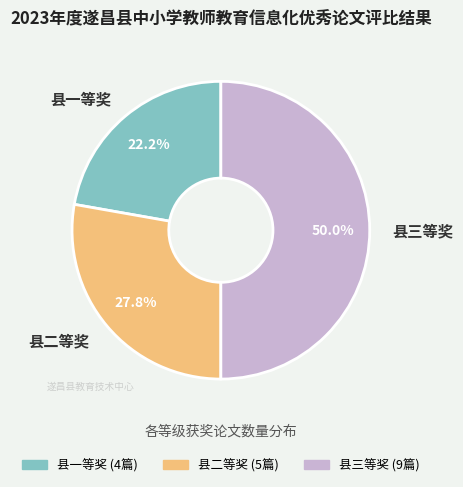

What percentage is NOT represented by 县一等奖?

77.8%